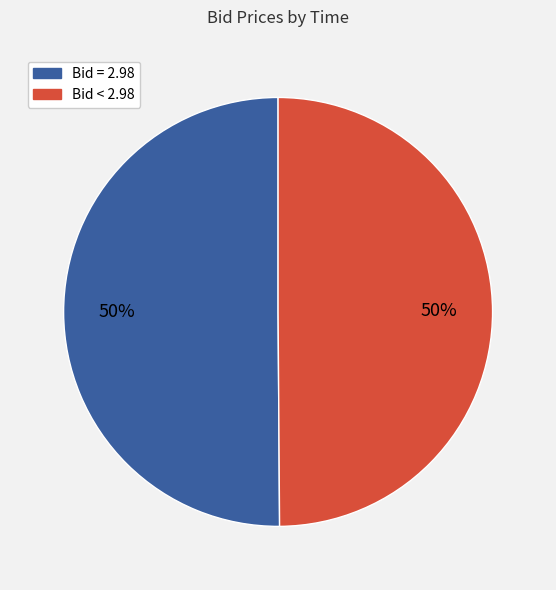

Count the number of slices in the pie.

2